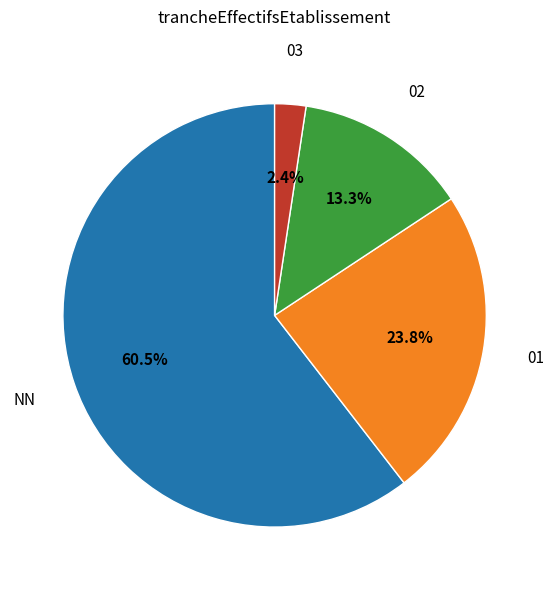

Rank the categories by value from highest to lowest.

NN, 01, 02, 03